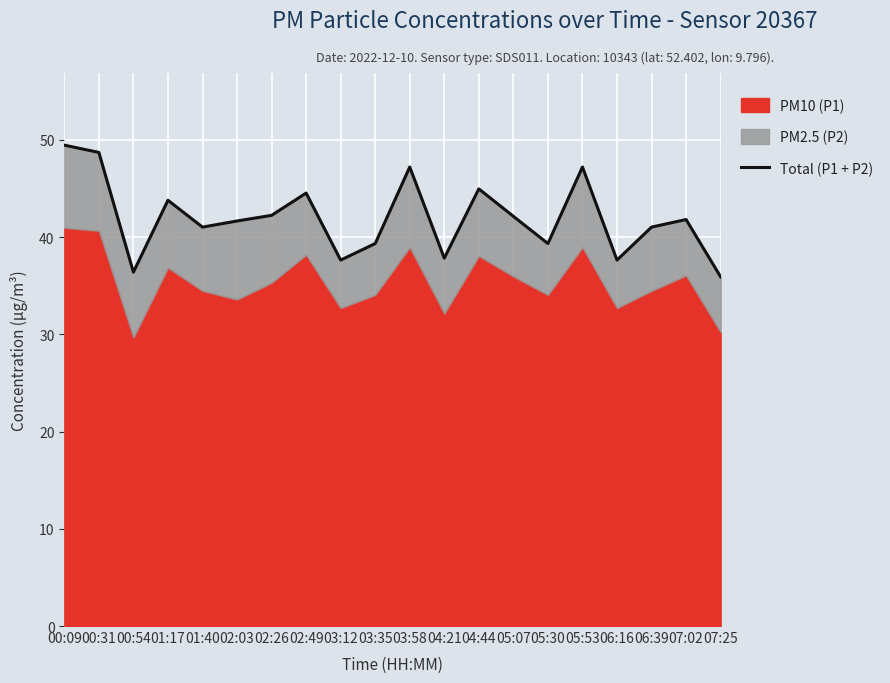

Reading right to left, list all the values displayed in this chart.

07:25=35.9	07:02=41.8	06:39=41.0	06:16=37.6	05:53=47.2	05:30=39.3	05:07=42.1	04:44=44.9	04:21=37.8	03:58=47.2	03:35=39.3	03:12=37.6	02:49=44.5	02:26=42.2	02:03=41.6	01:40=41.0	01:17=43.8	00:54=36.4	00:31=48.7	00:09=49.5